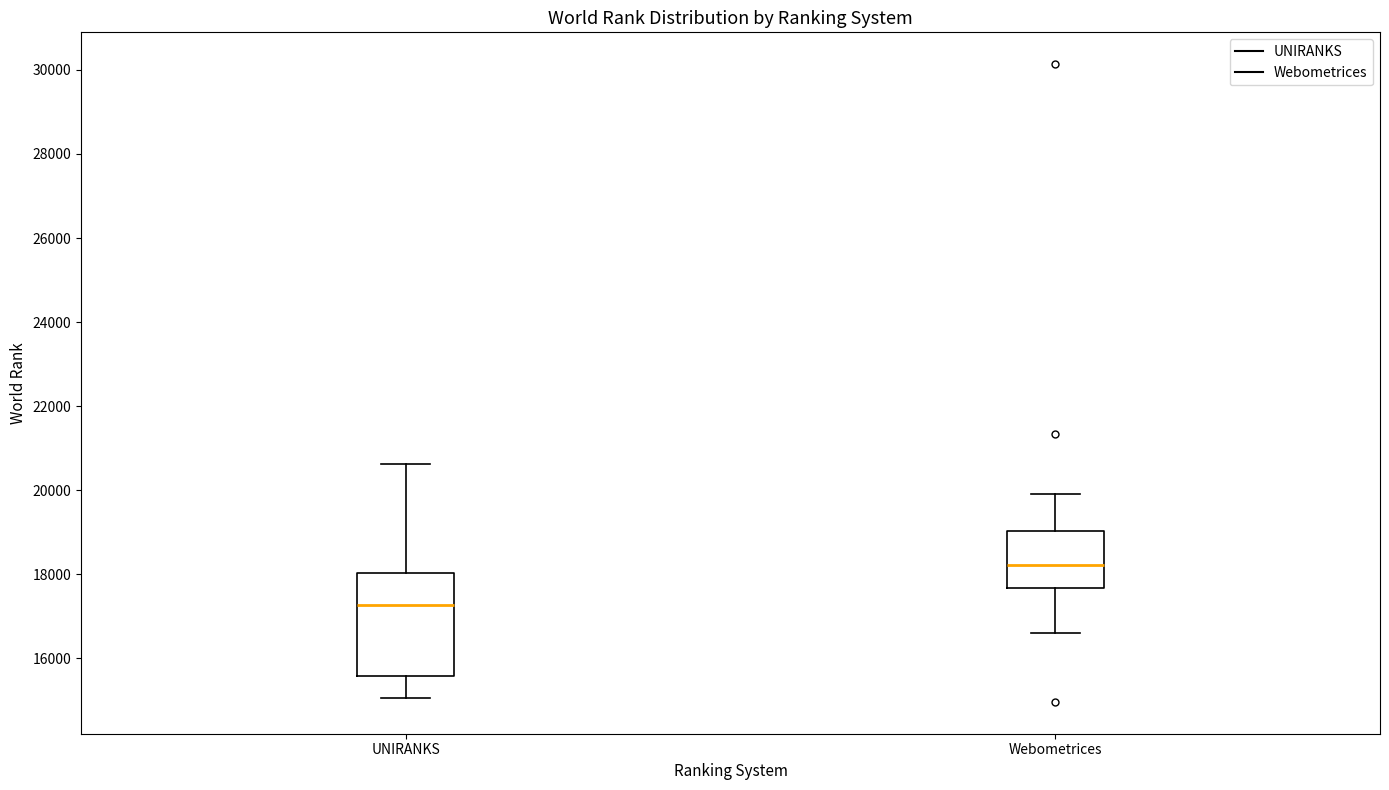

Comparing the boxes themselves (not the whiskers), which one is the tallest?

UNIRANKS